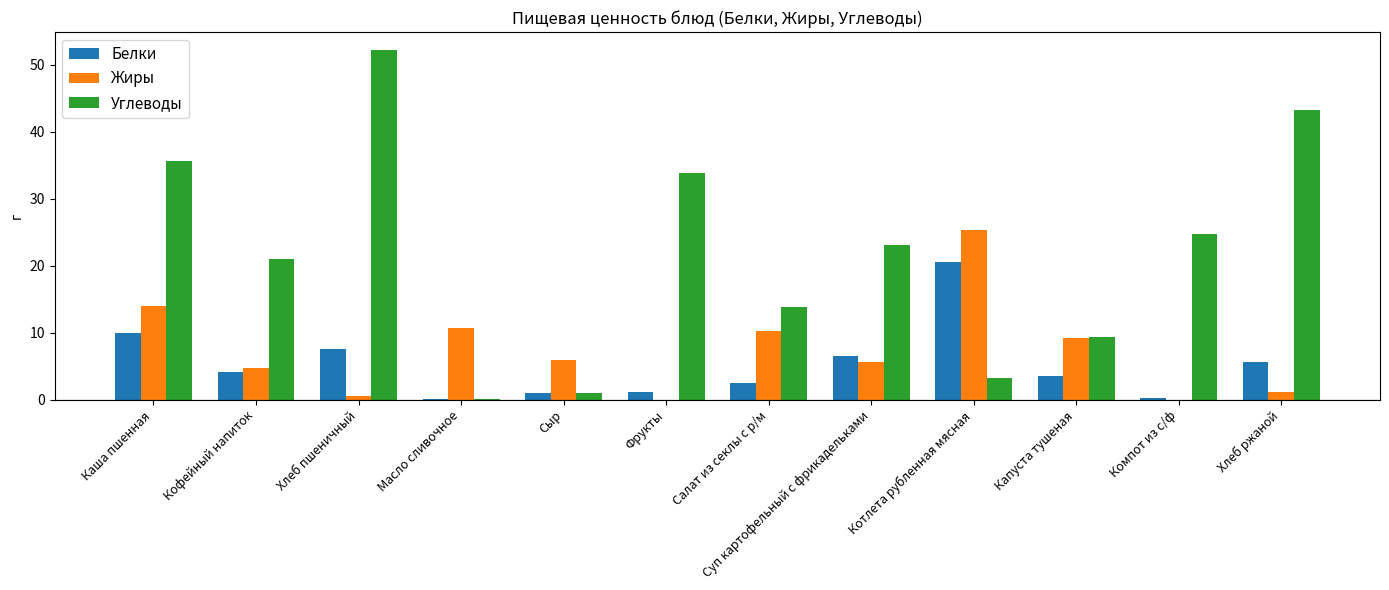

How many groups of bars are there?

12